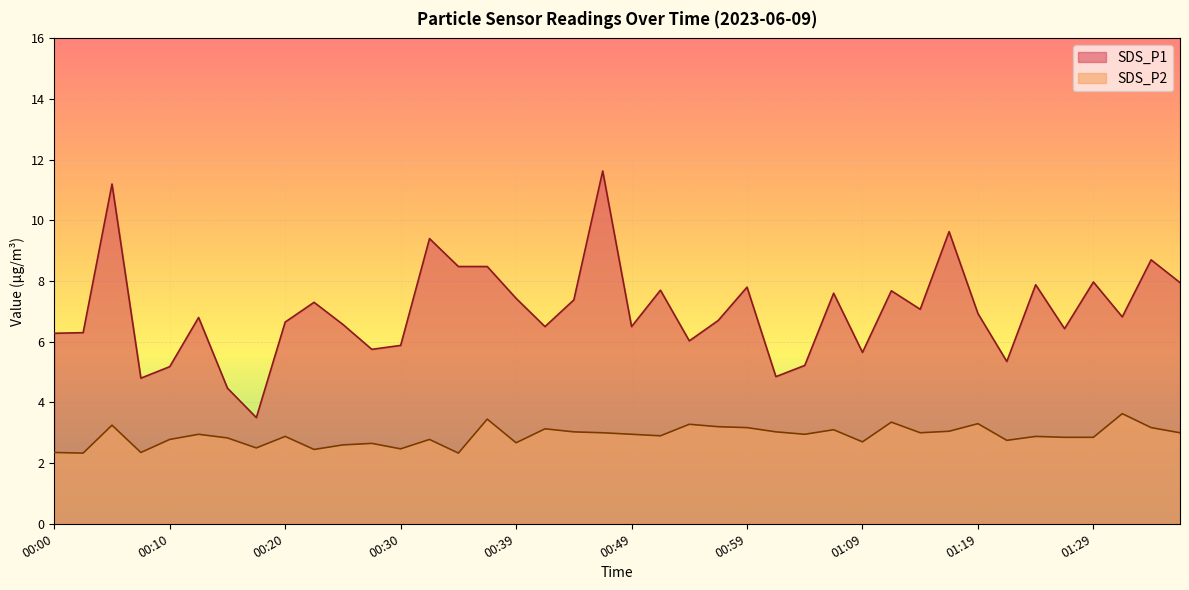

Which label corresponds to the smallest value in the chart?

00:03